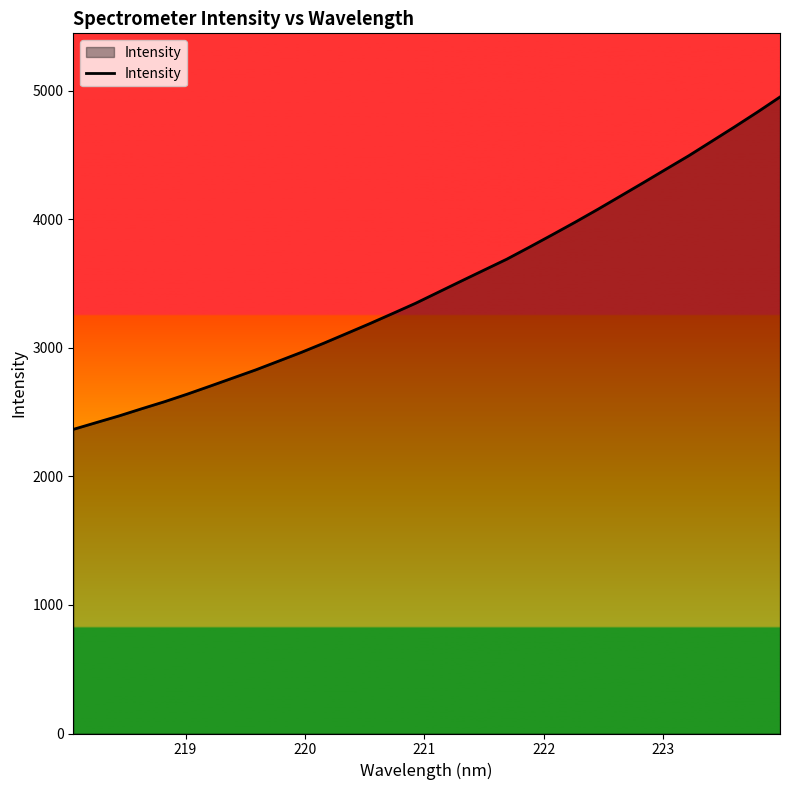

What is the minimum value shown in the chart?

2366.2